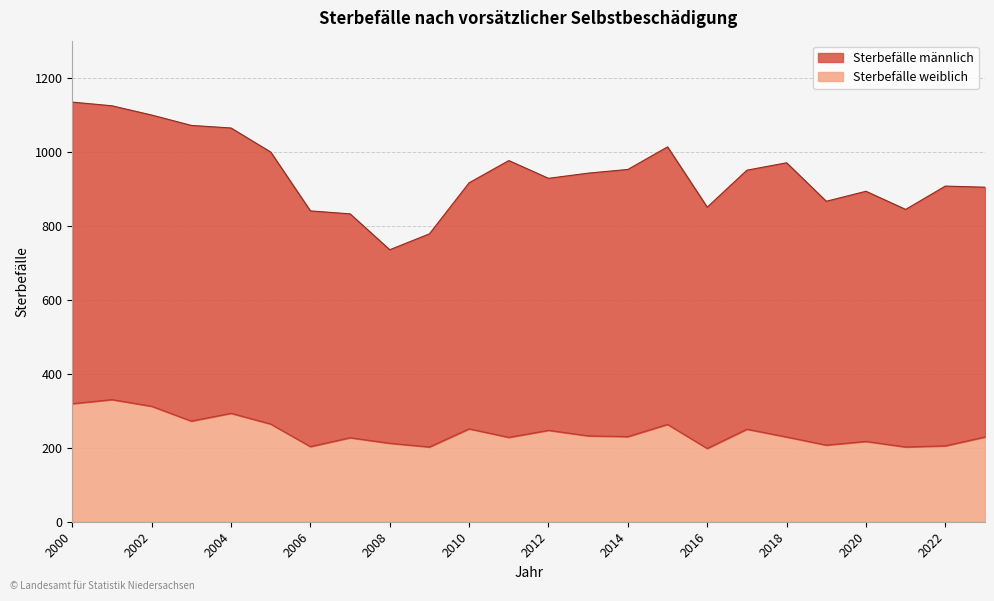

Where does the data first go above 230?

2000